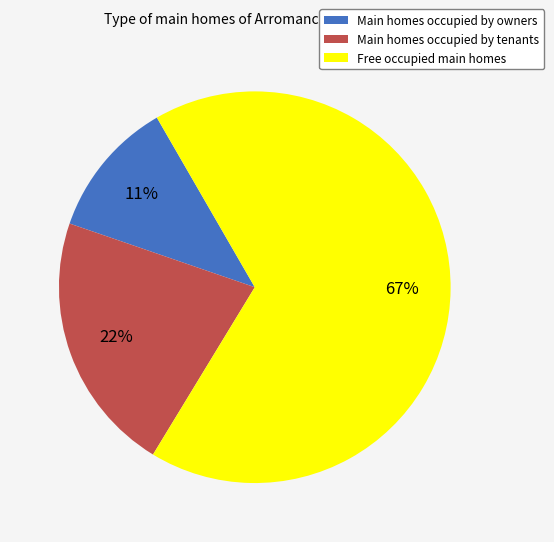

To the nearest percent, what is the difference between the largest and smallest slice percentages?

56%